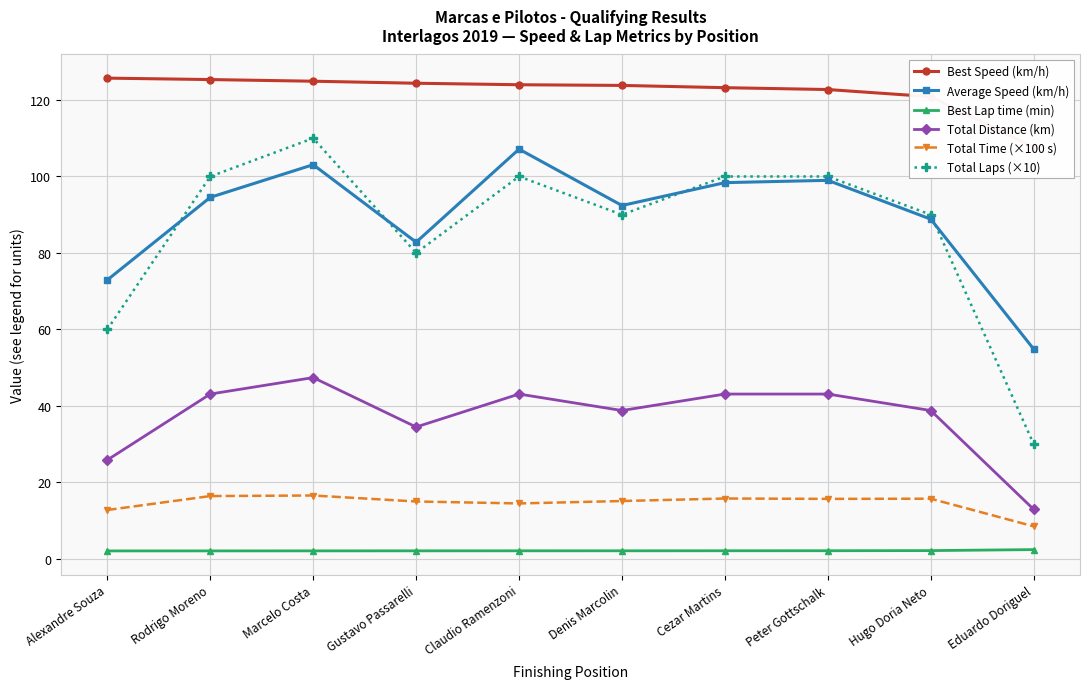

How many categories are shown in the chart?

10